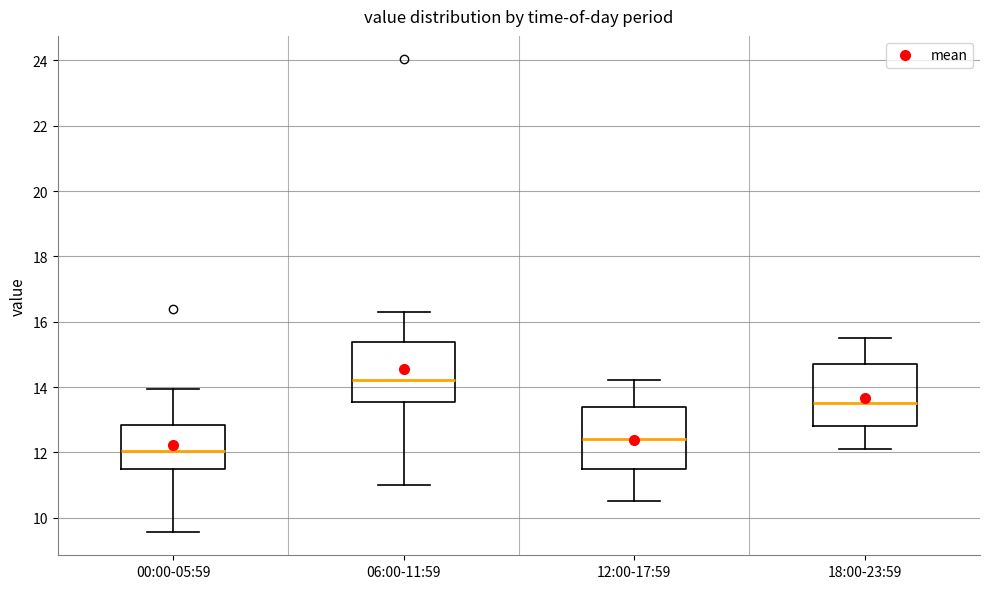

Where does the median line of the box for 06:00-11:59 sit on the y-axis? The values are not printed on the chart, so give them approximately, as read against the axis.

14.2